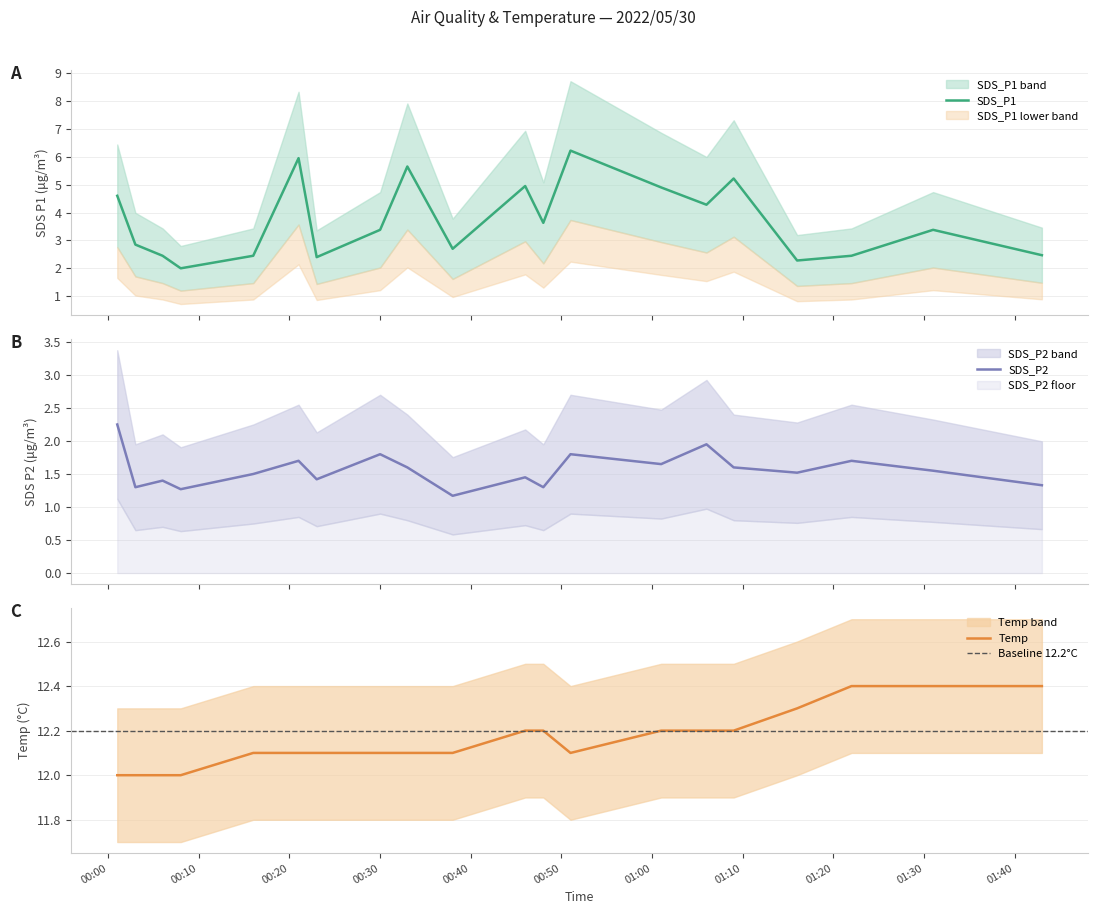

In SDS_P2, how many points are lower than both neighbors (excluding endpoints)?

7